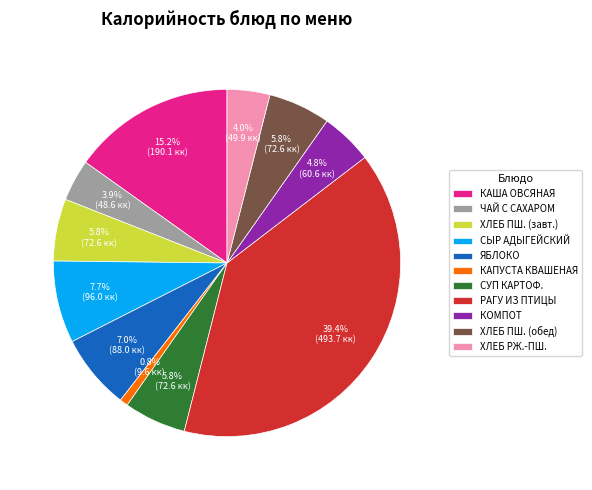

True or false: КАПУСТА КВАШЕНАЯ accounts for 1% of the total.

True